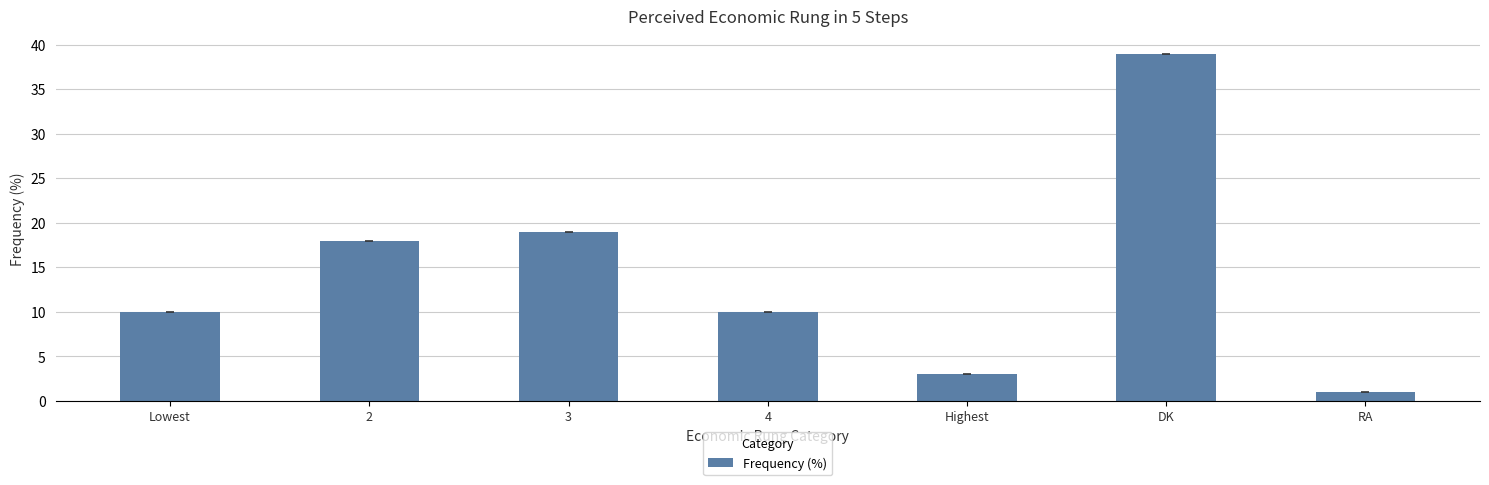

True or false: the data shows 4 at 4.

False